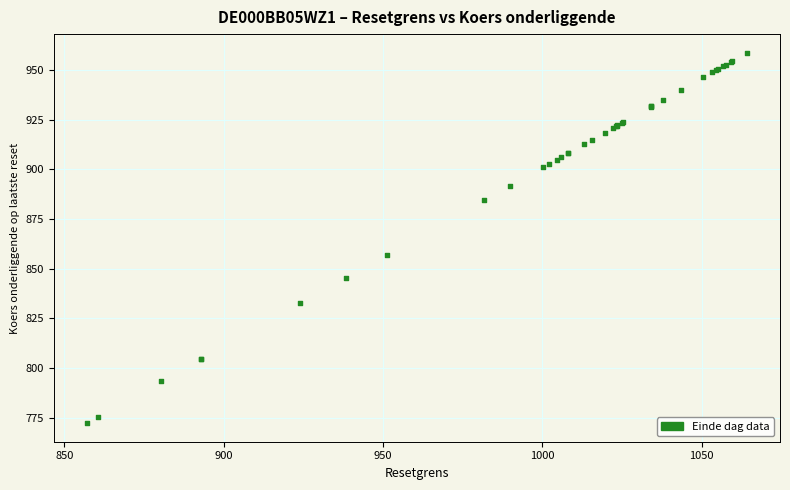

What Y value in the scatter plot is closest to 865?

857.1